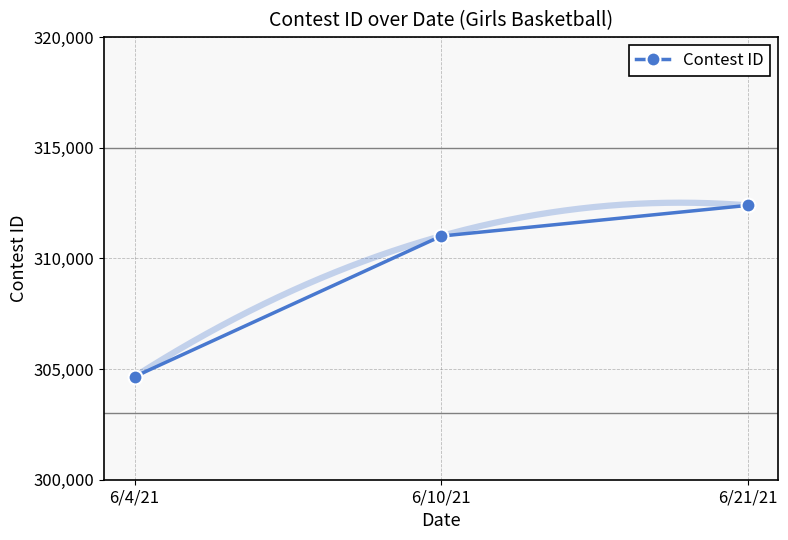

What is the difference between the maximum and minimum values?

7737